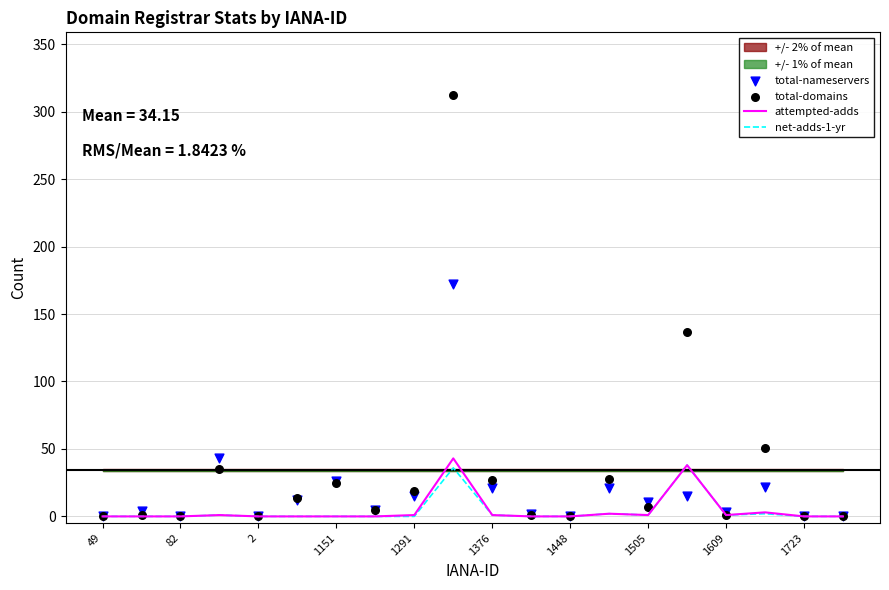

Which series has the largest Y range (max minus min)?

total-domains